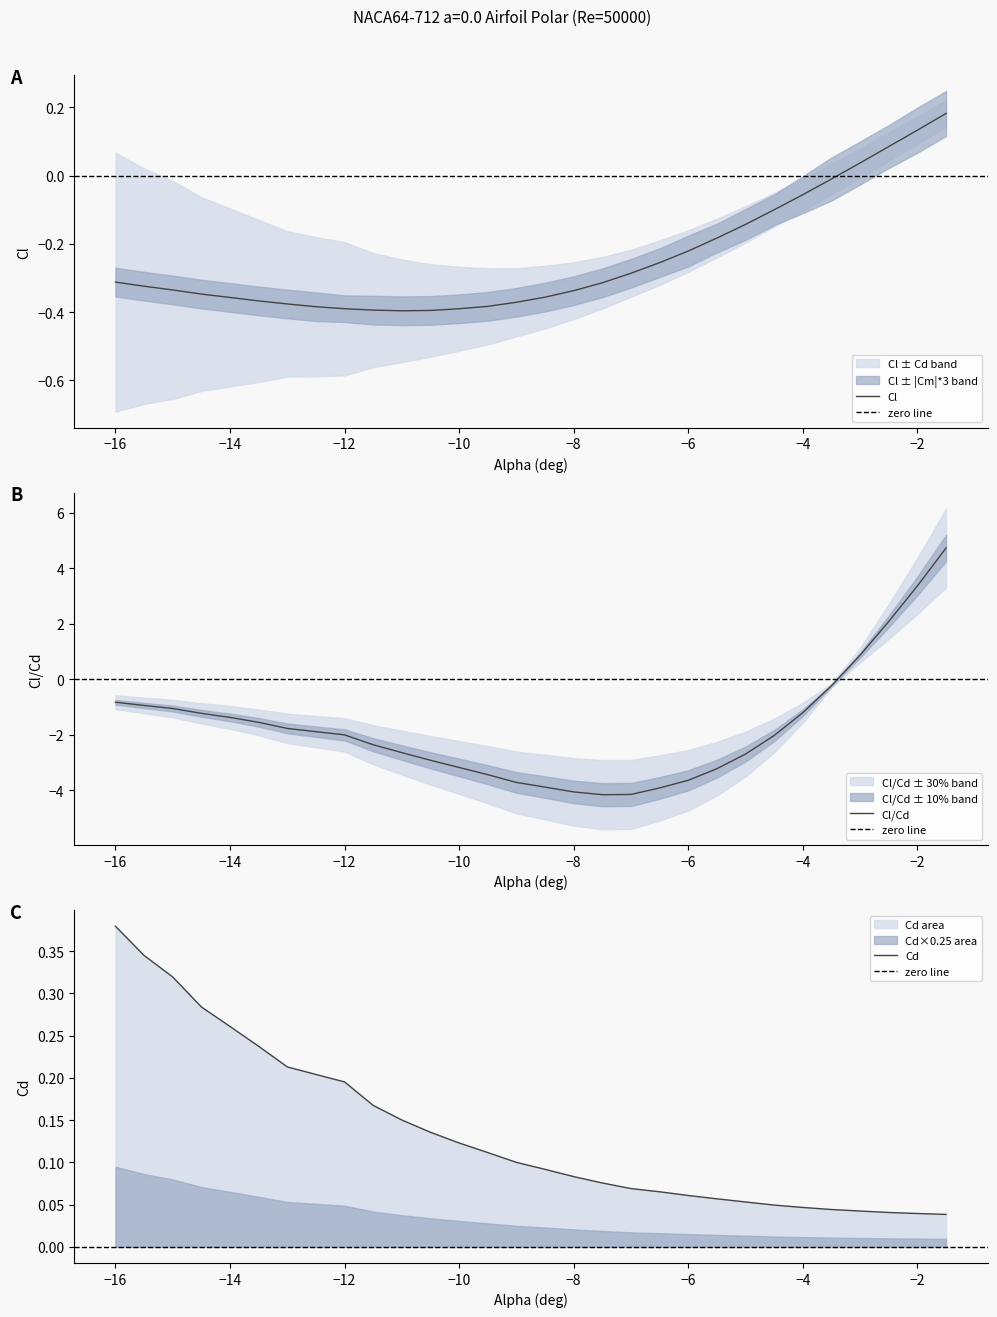

True or false: Cl/Cd has a value of 3.4 at −2.

True